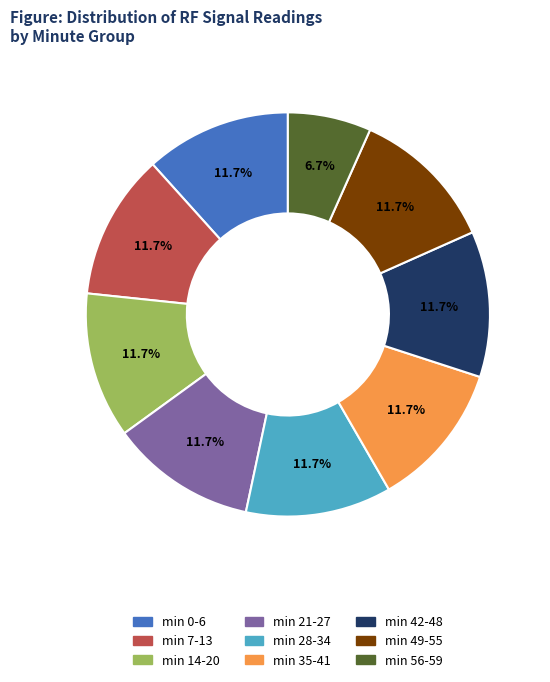

Is there a majority slice in this chart?

No